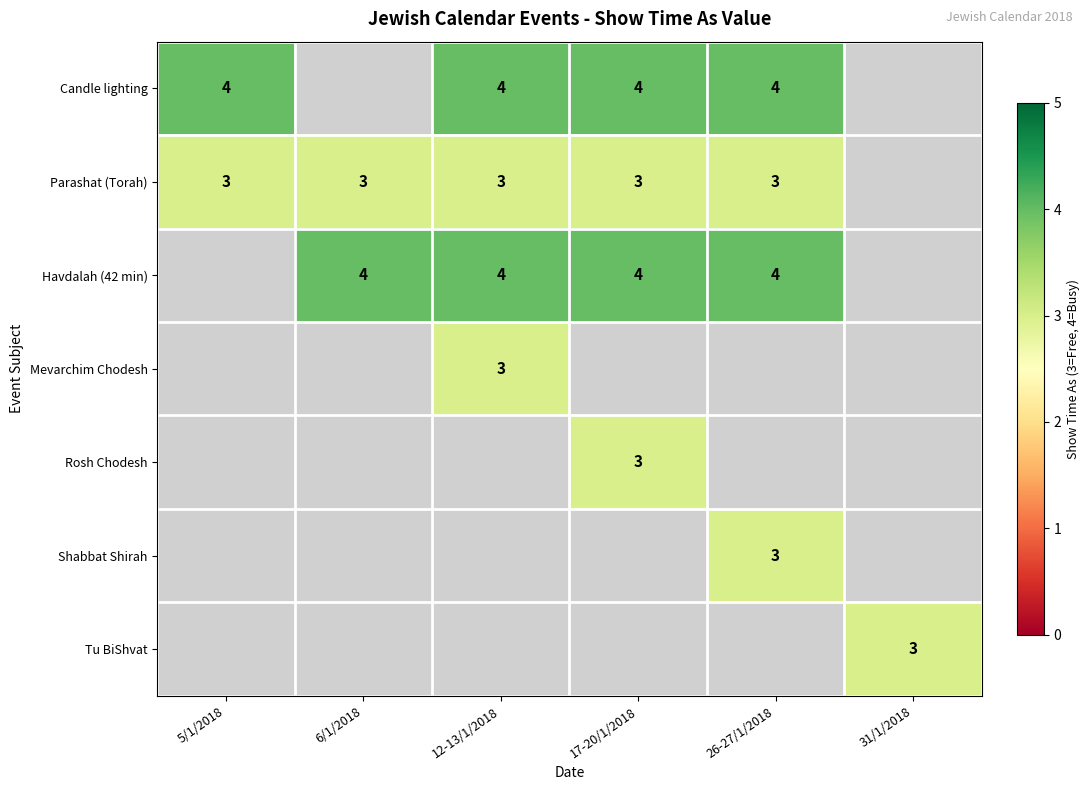

What is the total value across all series at 12-13/1/2018?

14